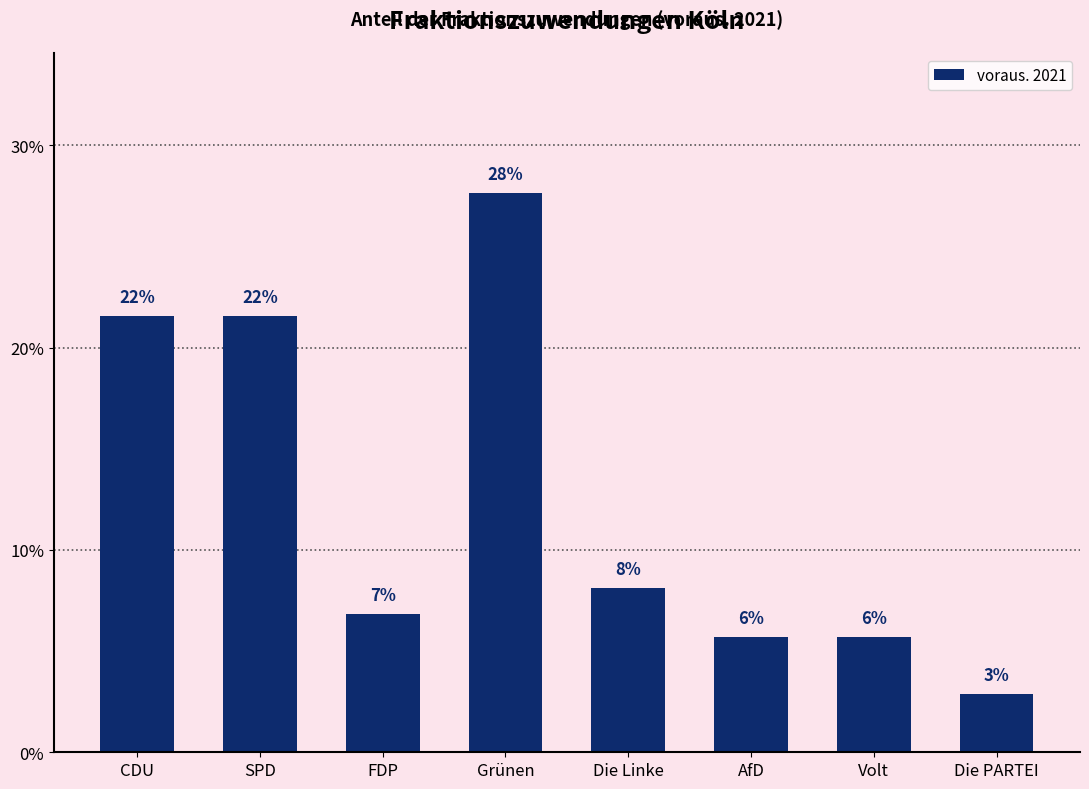

Are the bars horizontal?

No